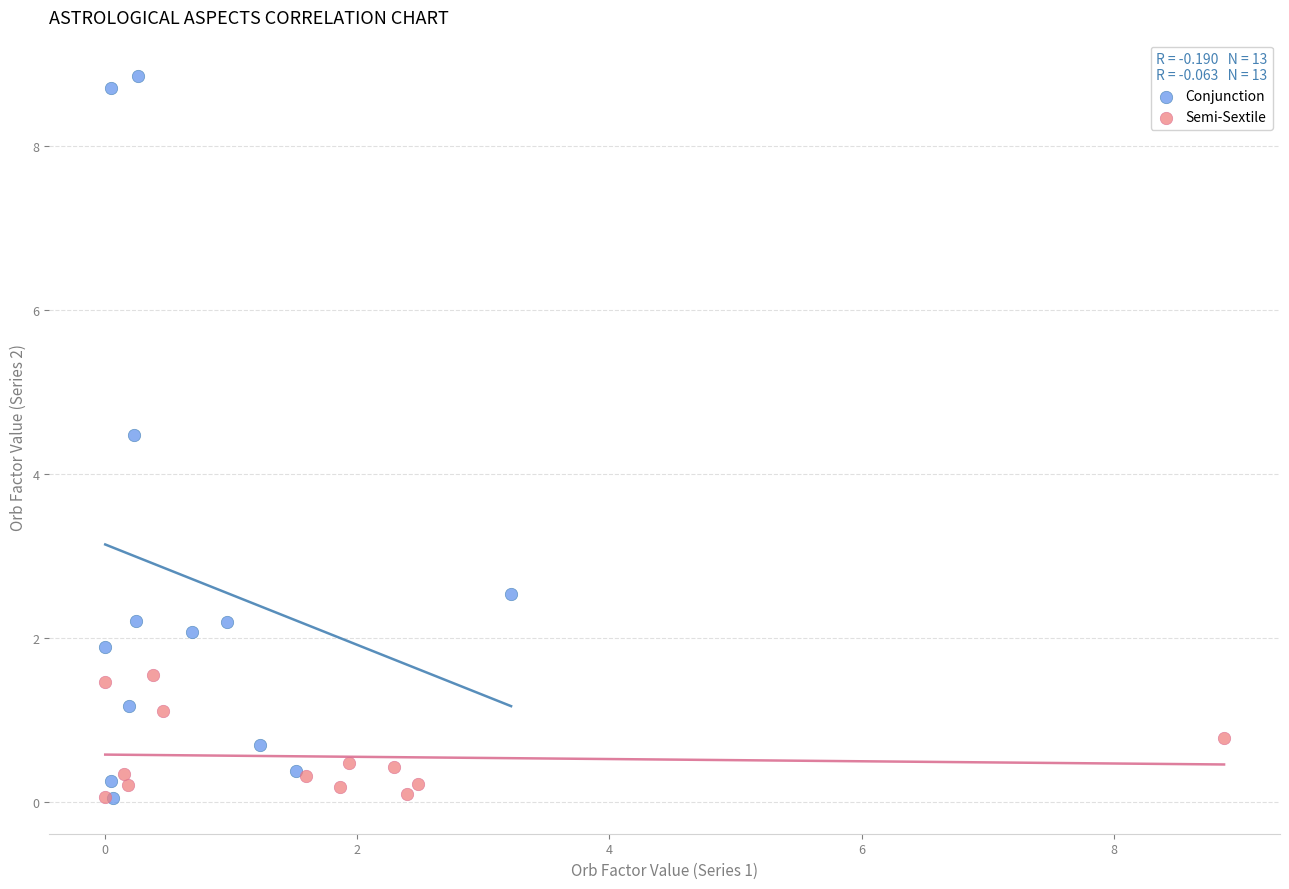

Which series has the largest Y range (max minus min)?

Conjunction